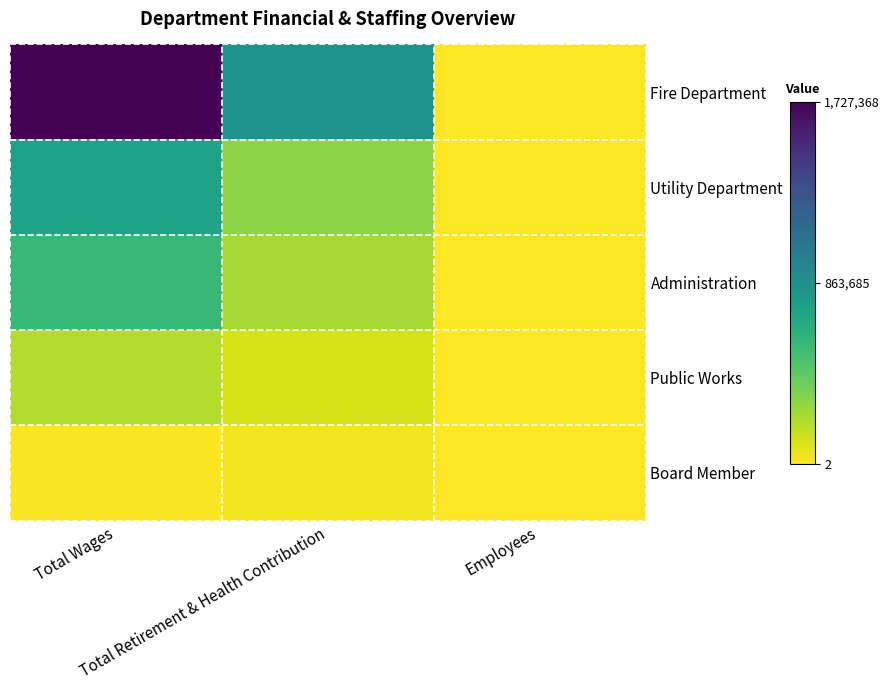

Which category has the highest value across all series?

Total Wages